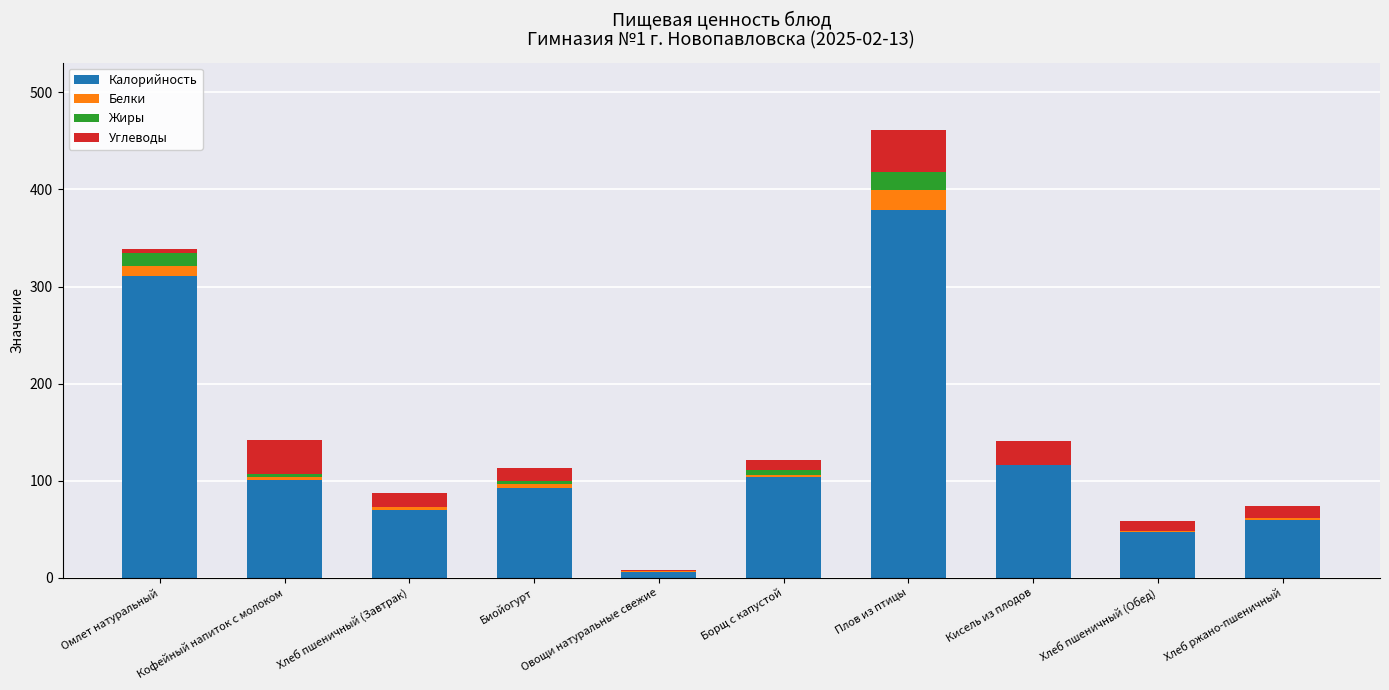

What is the highest value of the Калорийность series?

378.4